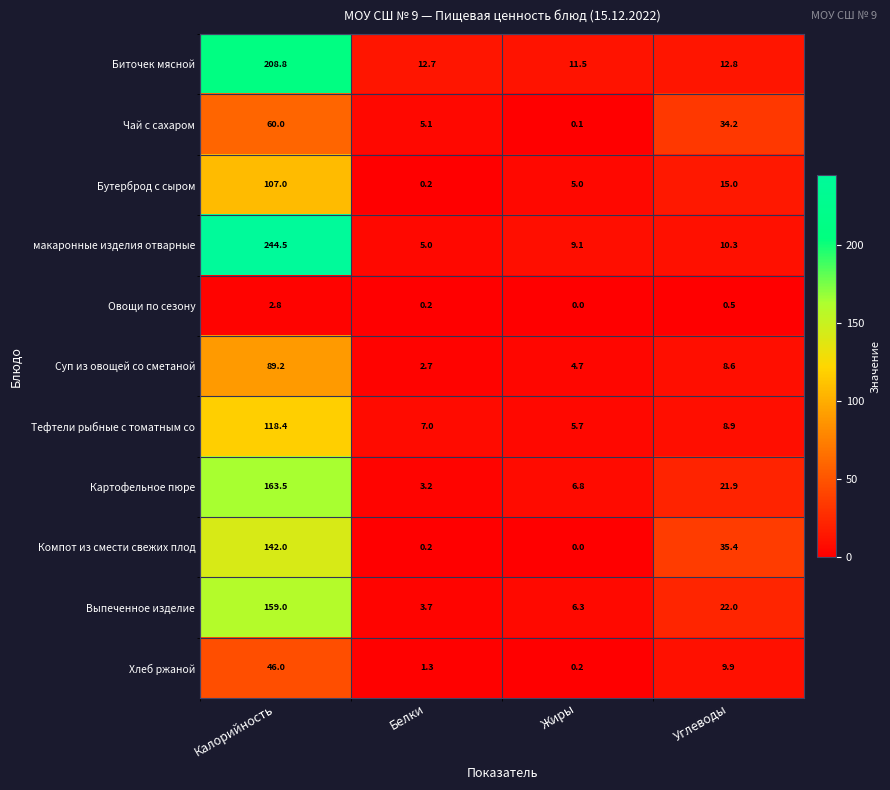

How many distinct data groups are displayed?

11